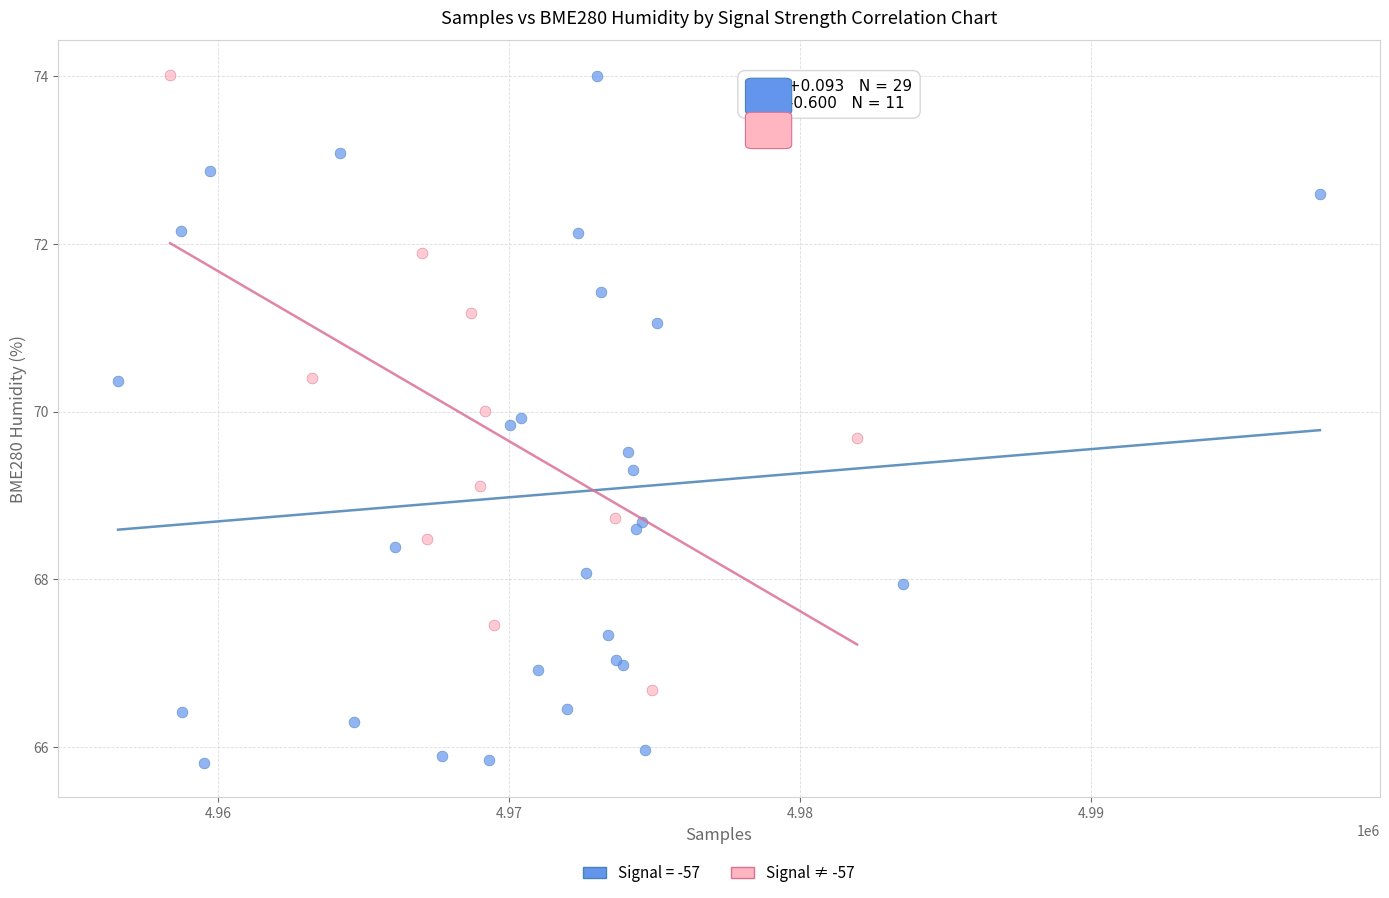

Which series has the largest Y range (max minus min)?

Signal = -57